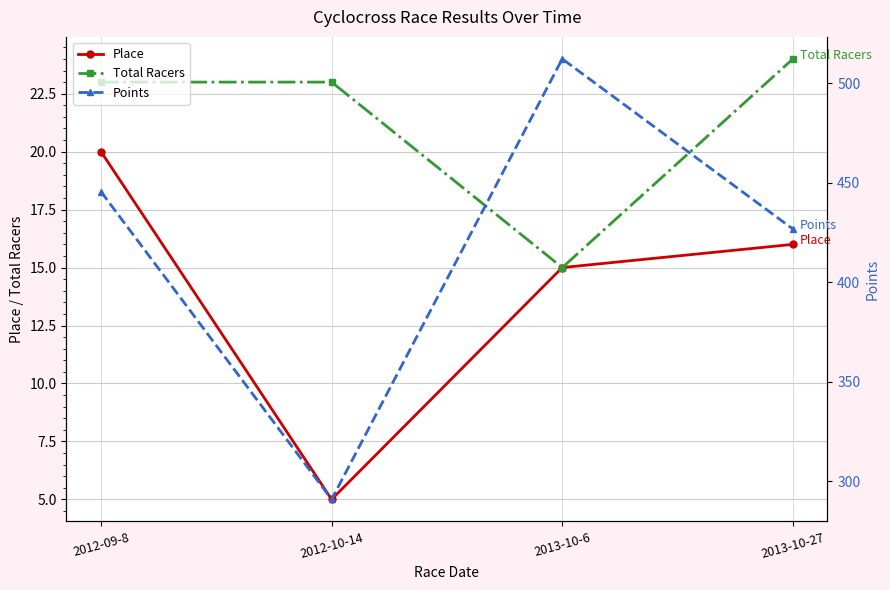

What is the difference between the Place values at 2012-10-14 and 2012-09-8?

15